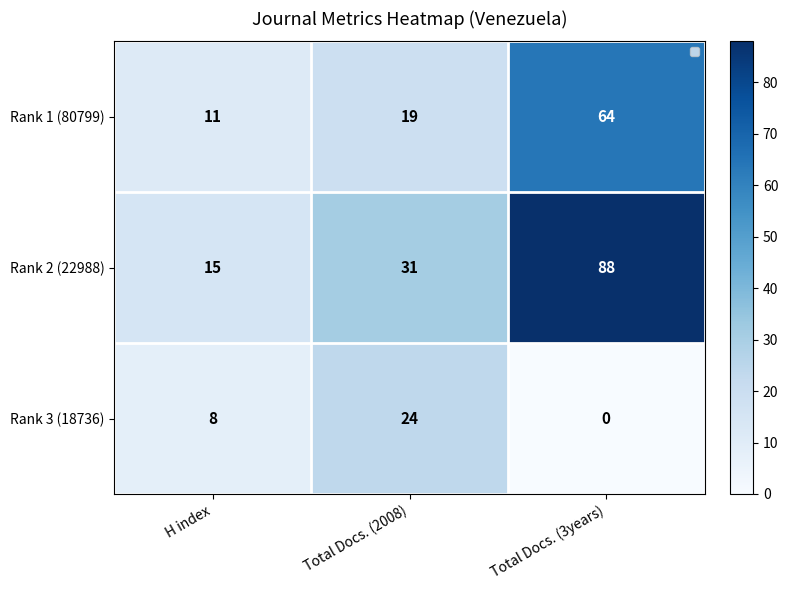

What is the total value across all series at Total Docs. (3years)?

152